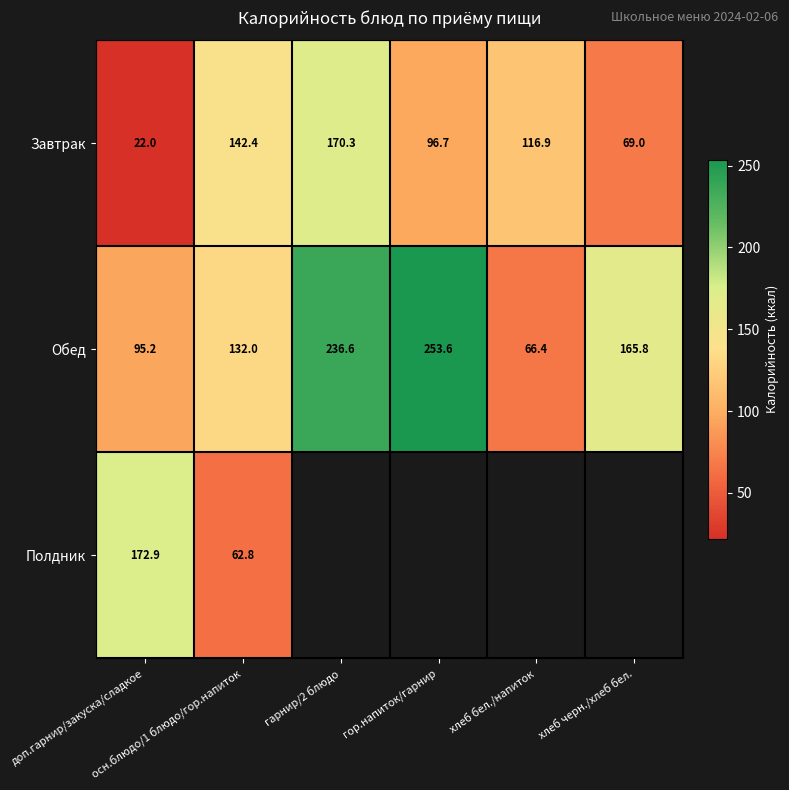

What is the difference between the Обед values at доп.гарнир/закуска/сладкое and гарнир/2 блюдо?

141.4